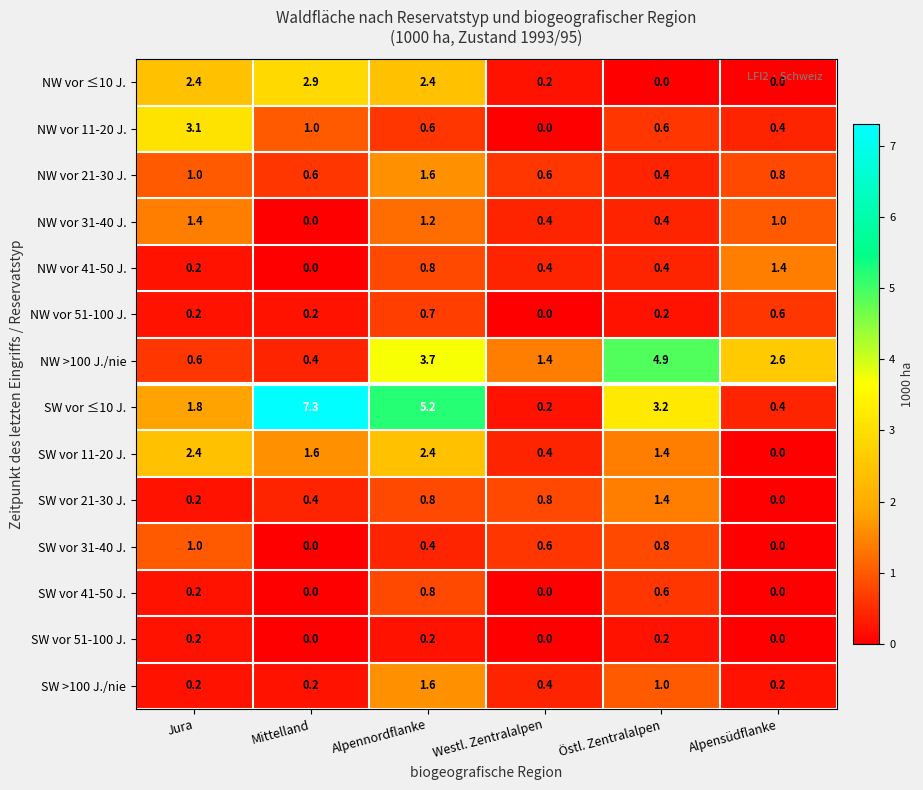

Which series changed the most between Westl. Zentralalpen and Östl. Zentralalpen?

NW >100 J./nie